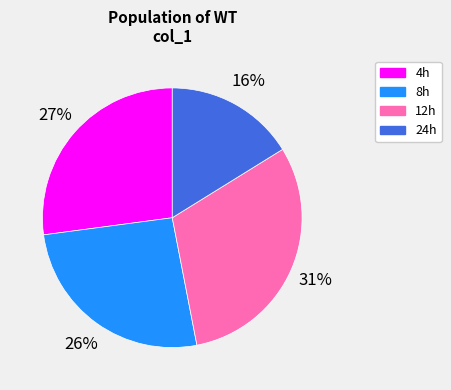

Rank the categories by value from lowest to highest.

24h, 8h, 4h, 12h